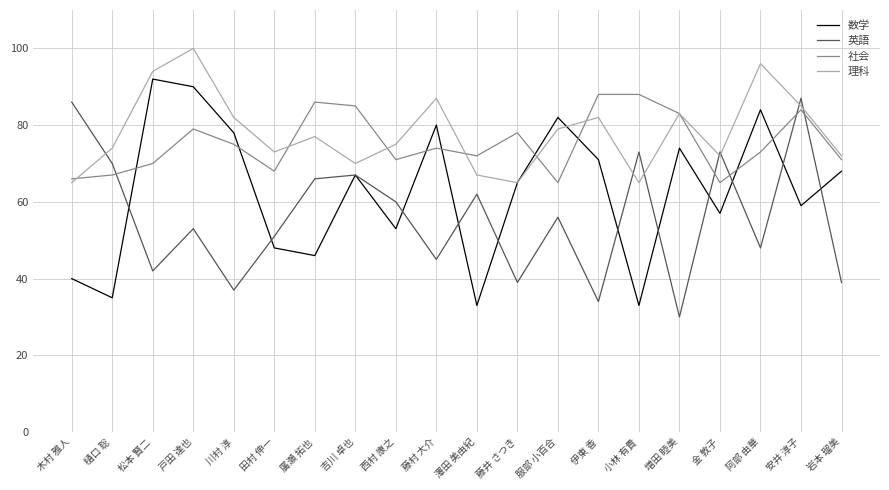

Count the number of categories in the chart.

20